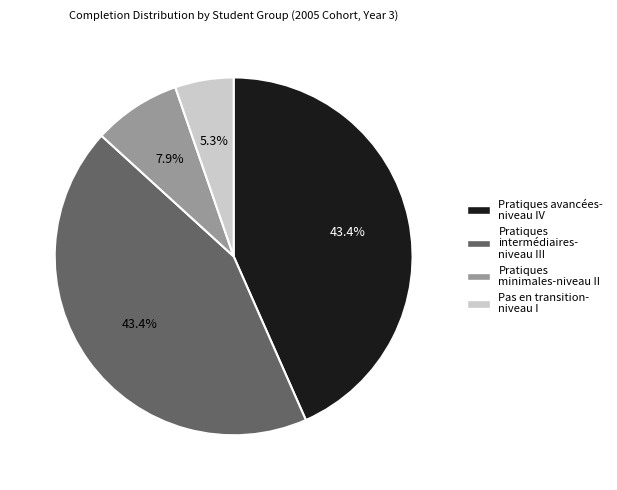

Does any single category account for the majority?

No